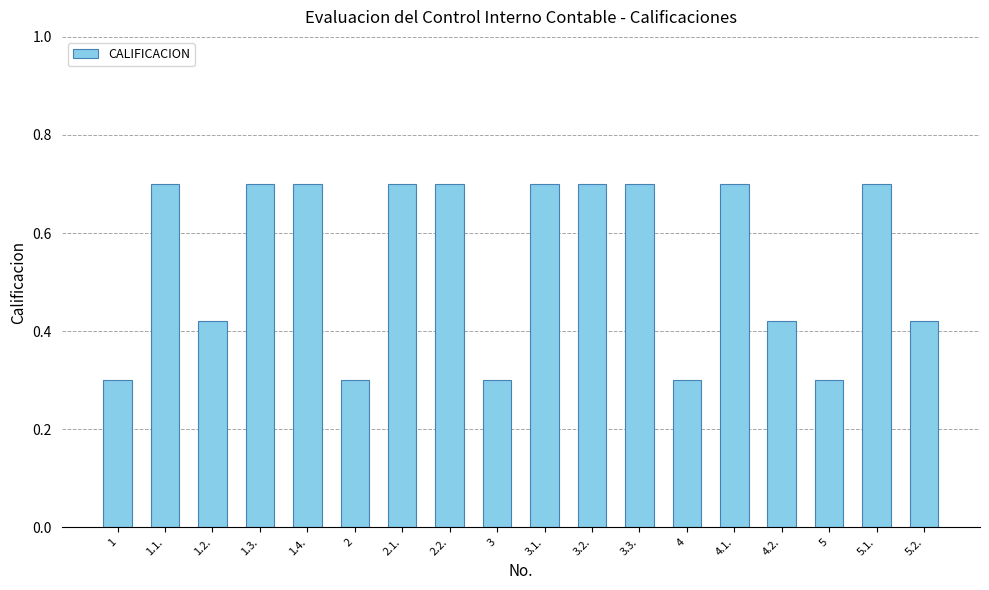

What is the smallest value displayed?

0.3